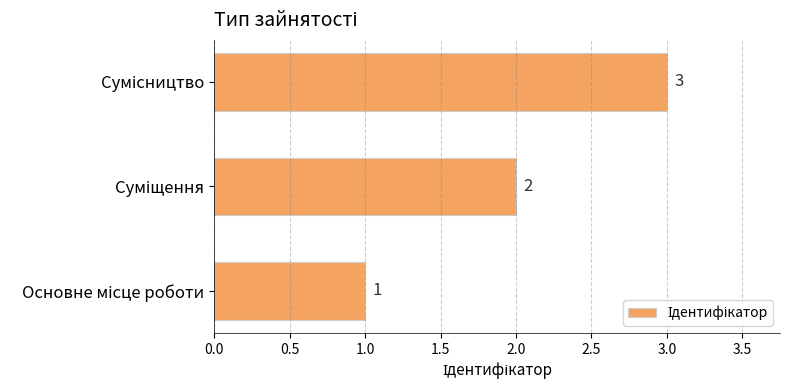

What is the sum of all values?

6